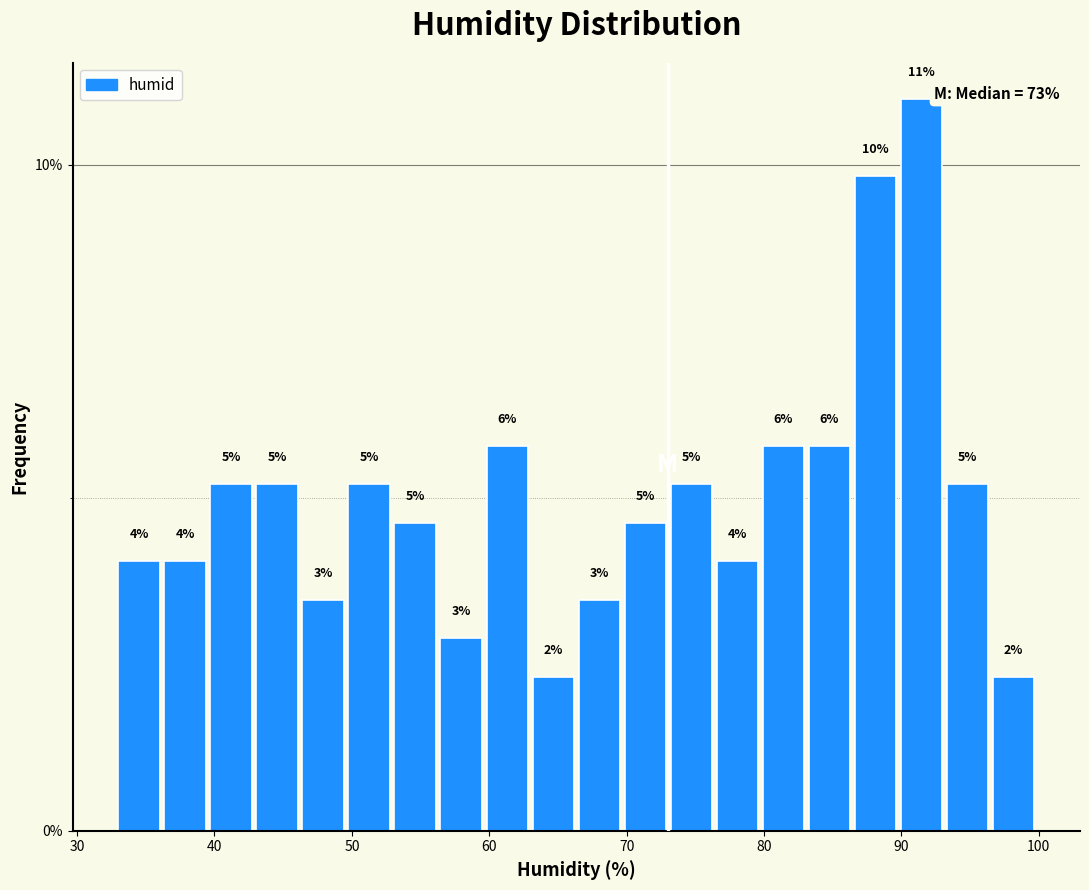

Around what value on the x-axis is the tallest bar? Give the approximate position of its centre, as read against the axis.

91